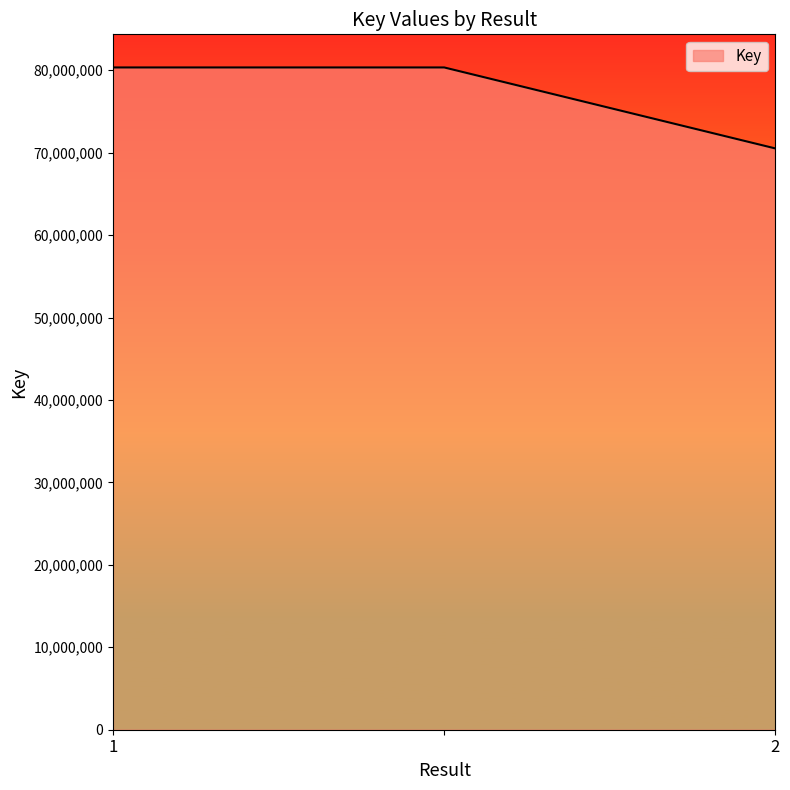

Count the number of categories in the chart.

3